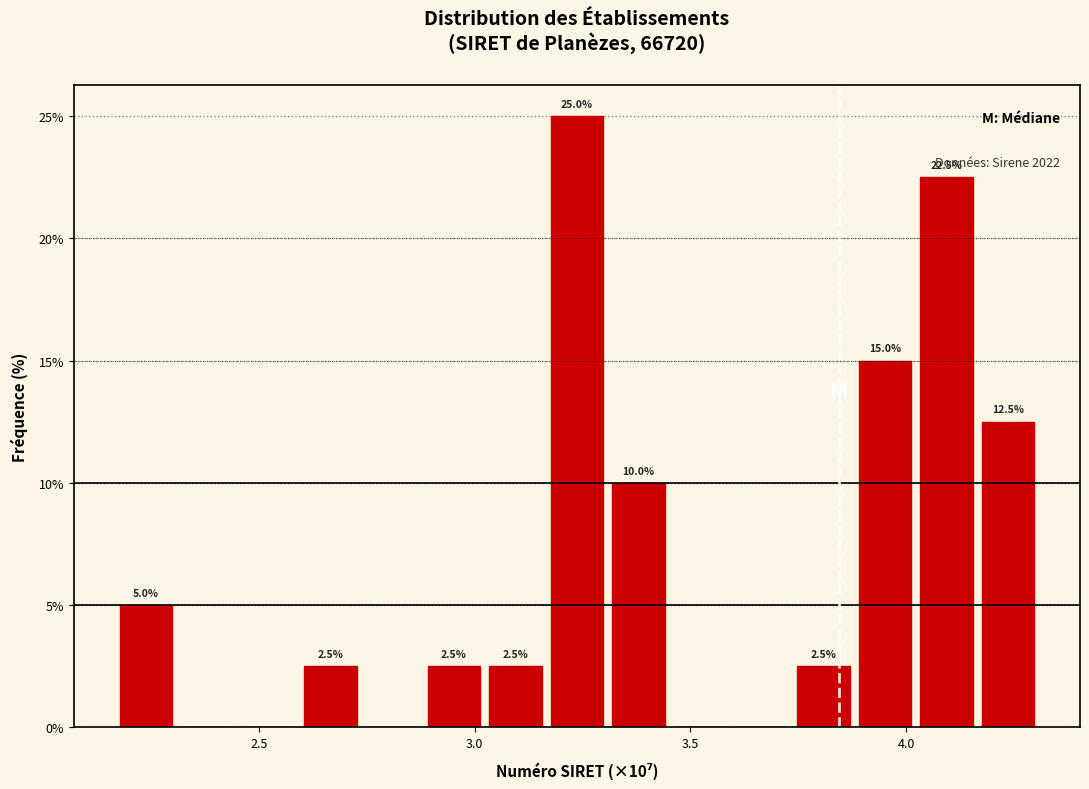

Around what value on the x-axis is the tallest bar? Give the approximate position of its centre, as read against the axis.

3.25